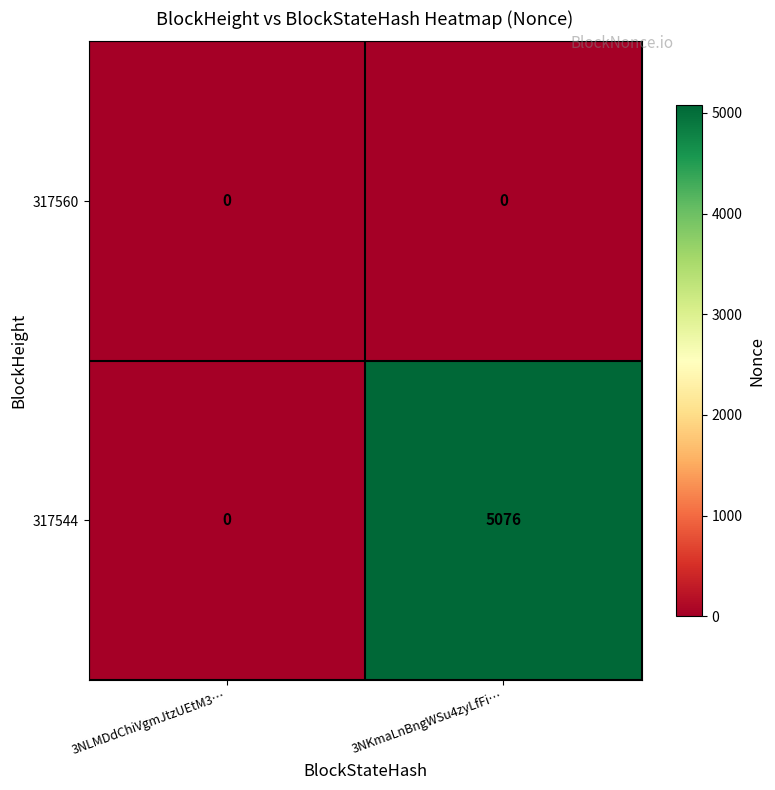

What is the total value across all series at 3NKmaLnBngWSu4zyLfFi…?

5076